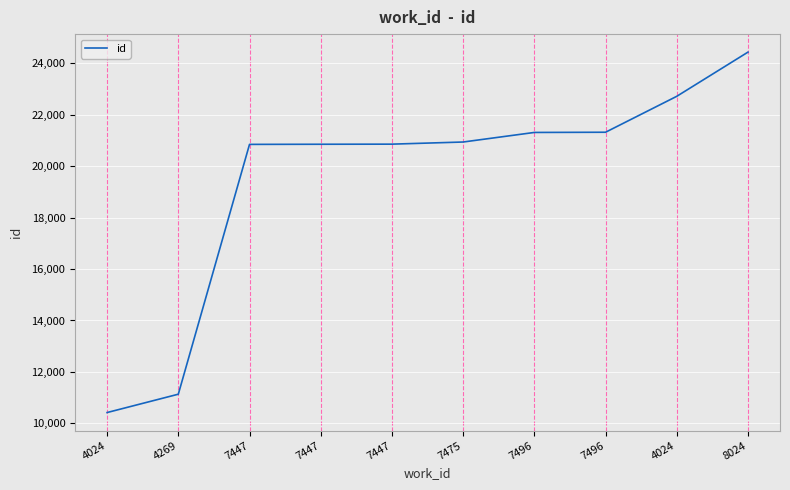

Does the chart have visible grid lines?

Yes